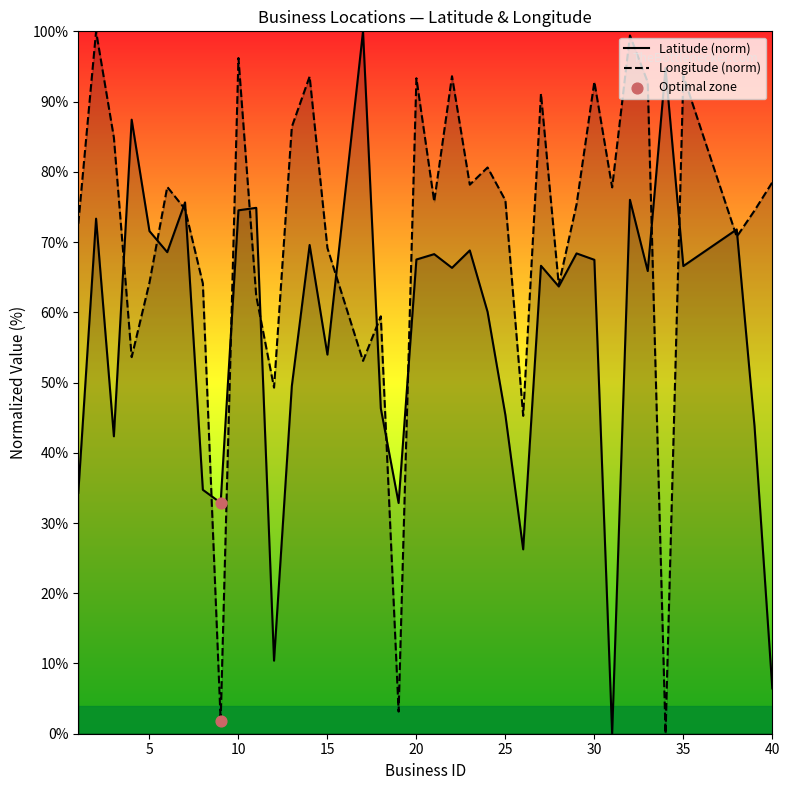

Which series reaches the minimum Y coordinate?

Latitude